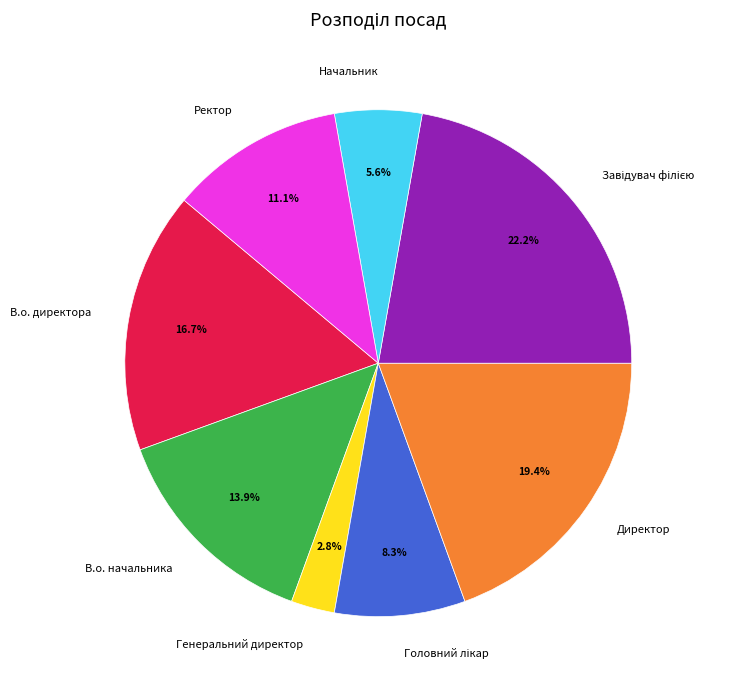

Which category has the smallest portion of the pie?

Генеральний директор